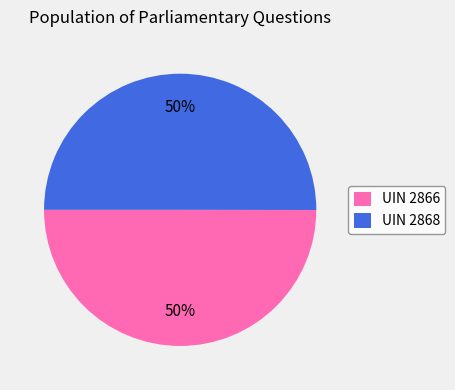

Approximately how many times larger is the value at UIN 2866 compared to UIN 2868?

1.0